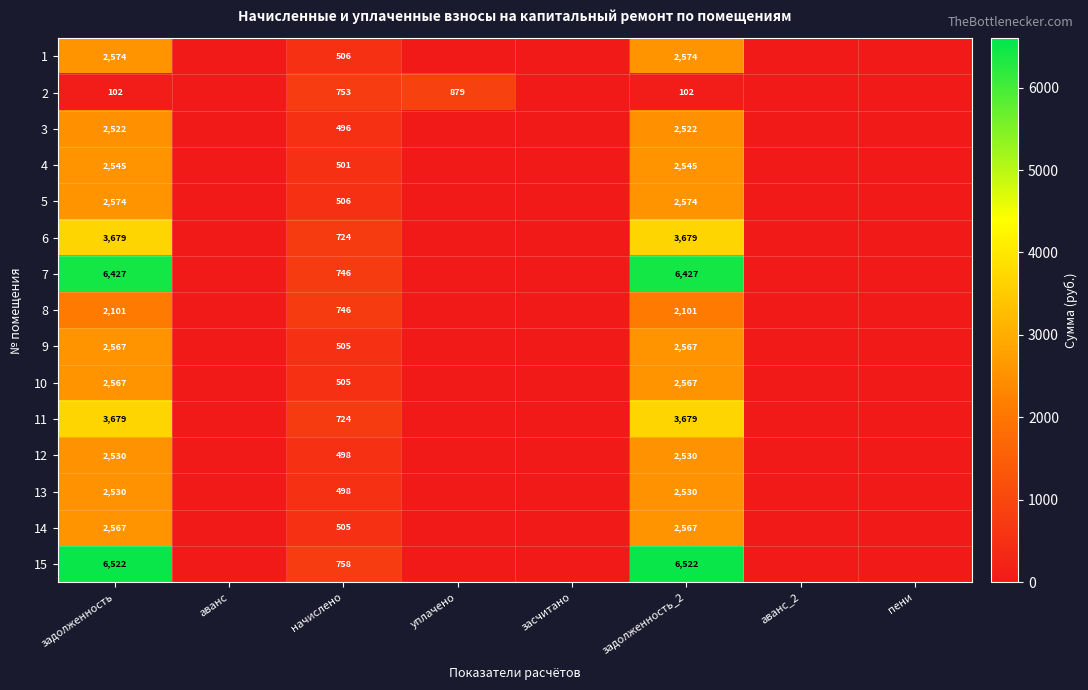

What is the difference between the 2 values at задолженность and уплачено?

777